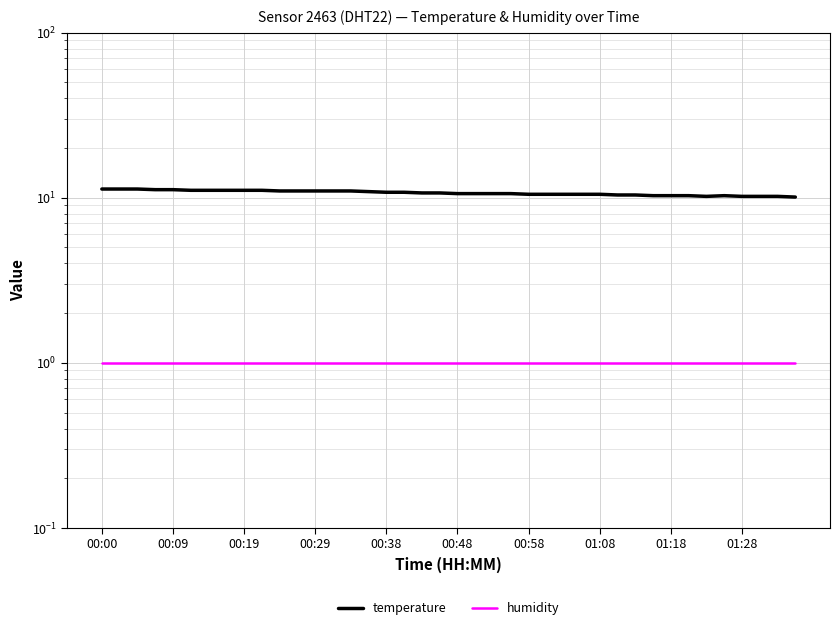

What is the value of the temperature point at the 23rd from the left?

10.6